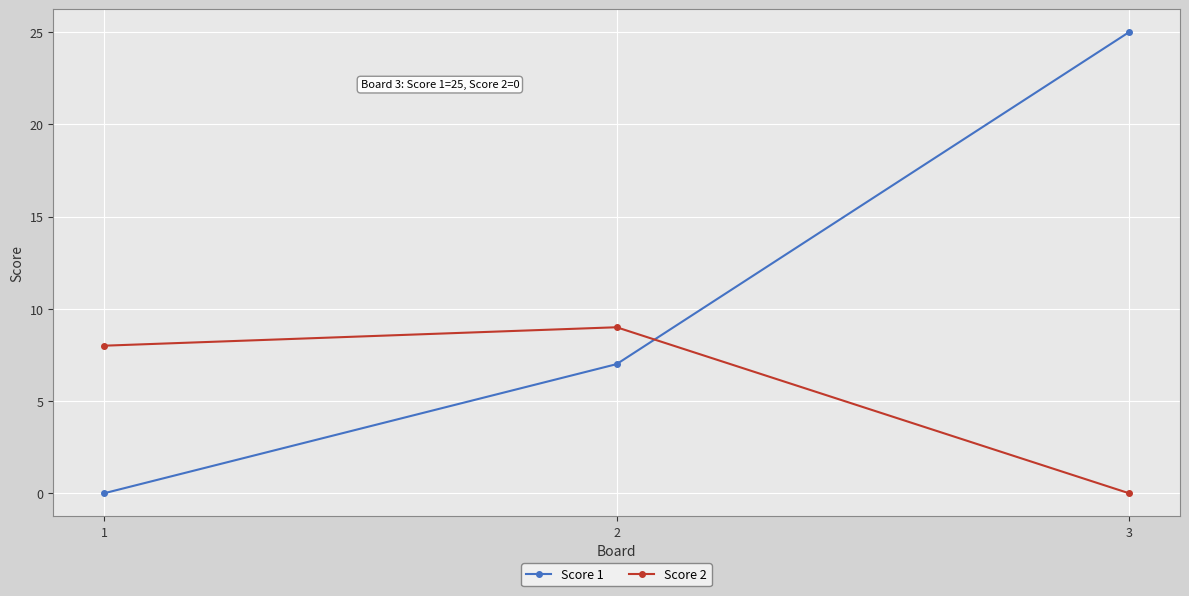

Which series changed the most between 1 and 2?

Score 1